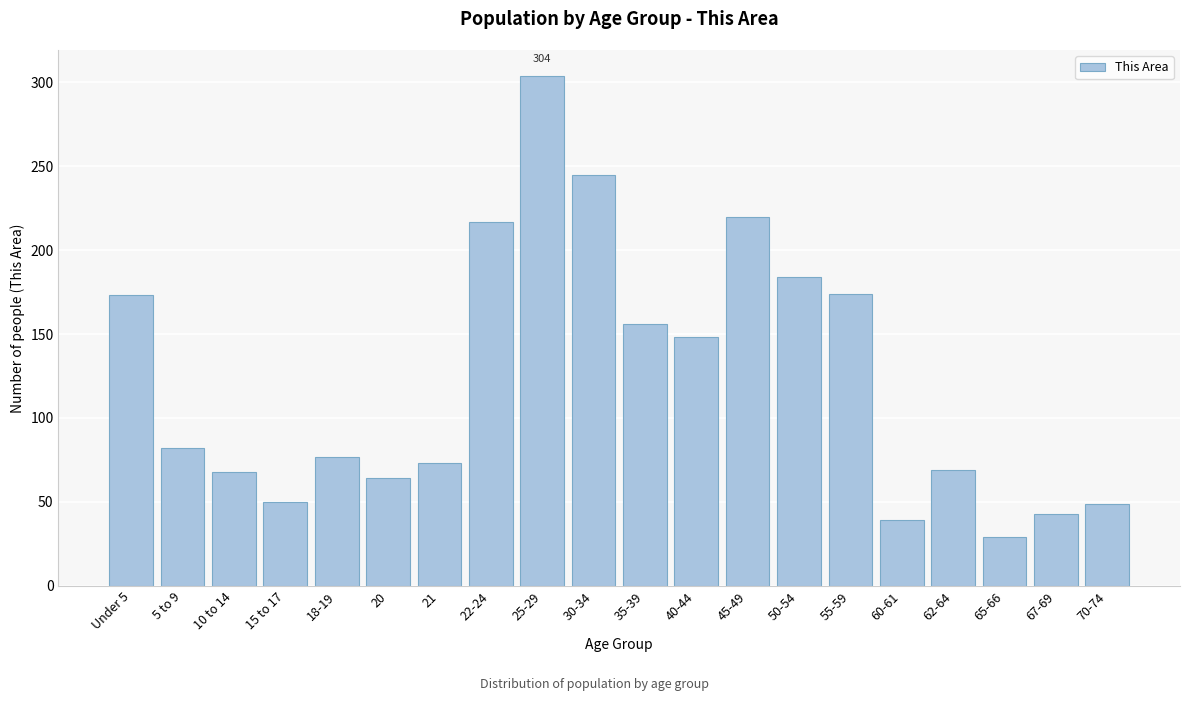

Is it true that the value at 35-39 is 156?

True